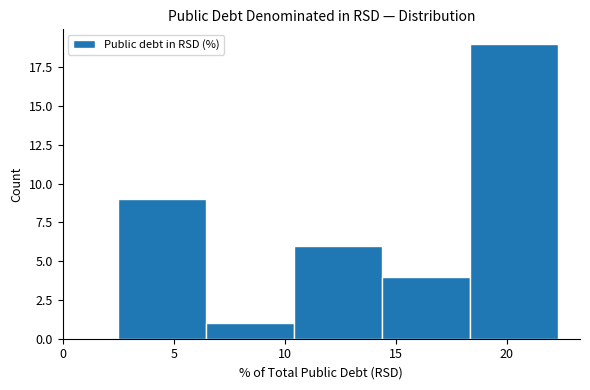

Reading left to right, transcribe this chart: for each bar, give the range it covers on the x-axis and its height. Neither the bar edges nor the heights are printed on the chart, so give them approximately, as read against the axes.

2.5 to 6.5: 9
6.5 to 10.5: 1
10.5 to 14.5: 6
14.5 to 18.5: 4
18.5 to 22.5: 19